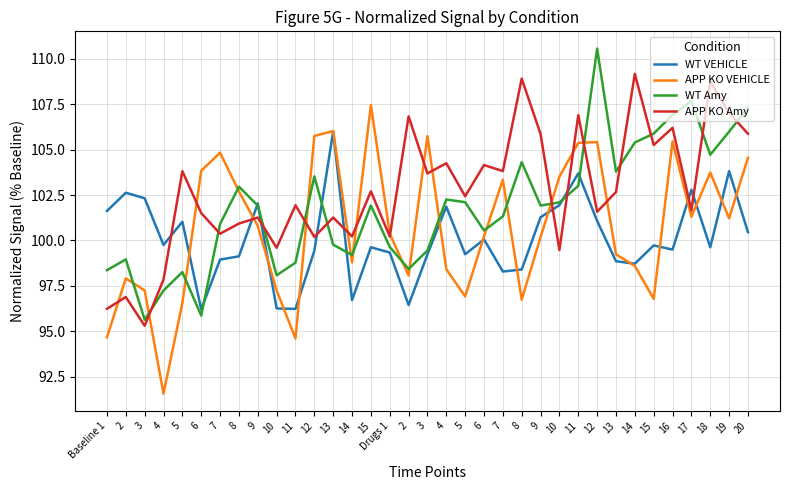

What are all the series names shown in the legend?

WT VEHICLE, APP KO VEHICLE, WT Amy, APP KO Amy